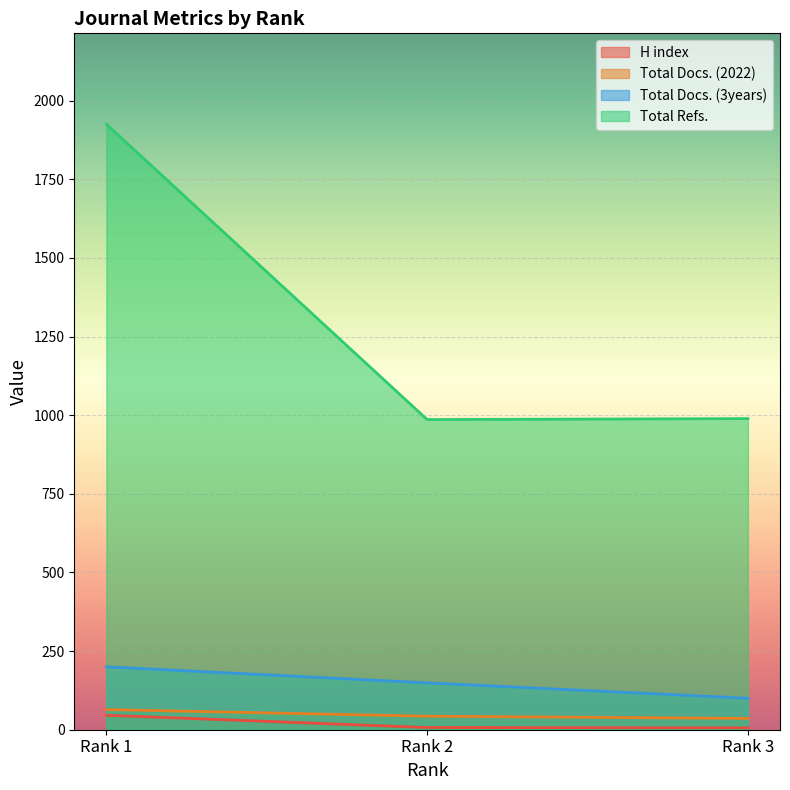

Reading left to right, extract all data points from this chart.

H index: 46	7	6
Total Docs. (2022): 64	43	36
Total Docs. (3years): 200	149	100
Total Refs.: 1925	986	989